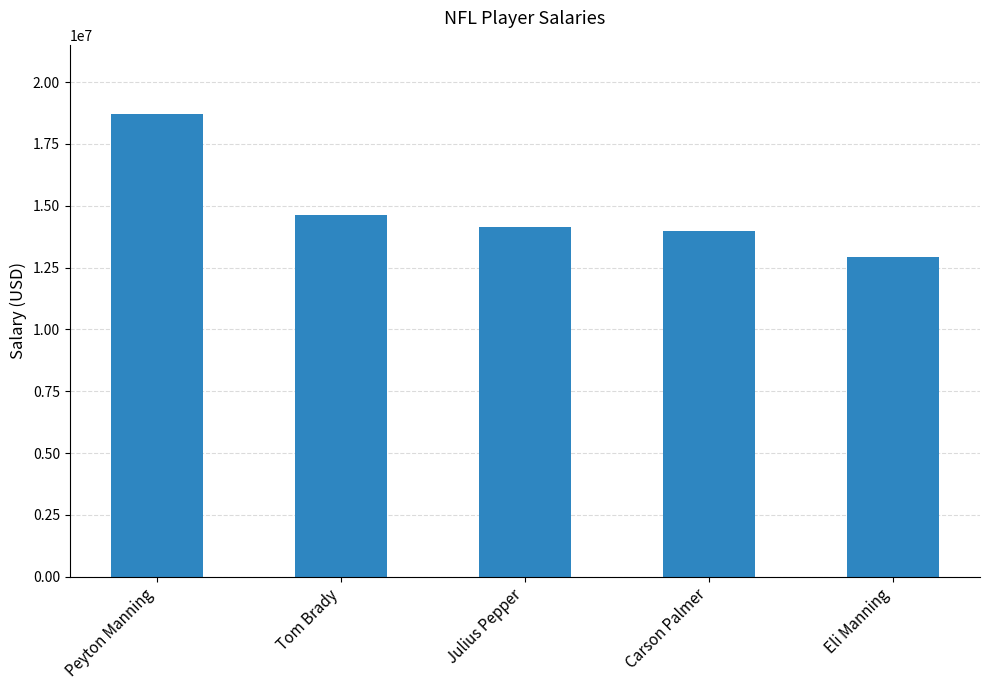

What is the value of the 5th bar from the left?

12916666